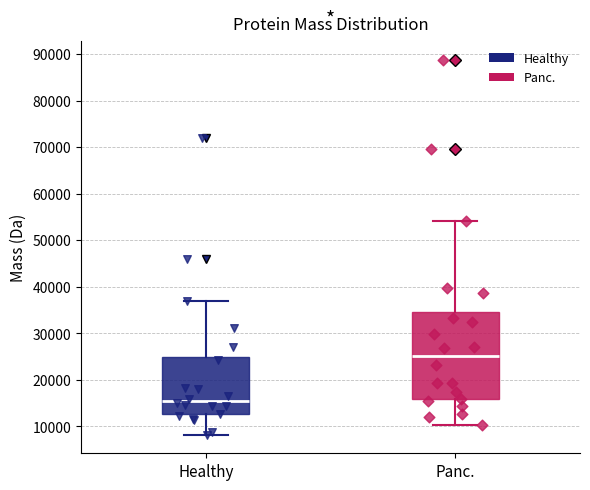

Where does the median line of the box for Panc. sit on the y-axis? The values are not printed on the chart, so give them approximately, as read against the axis.

25000